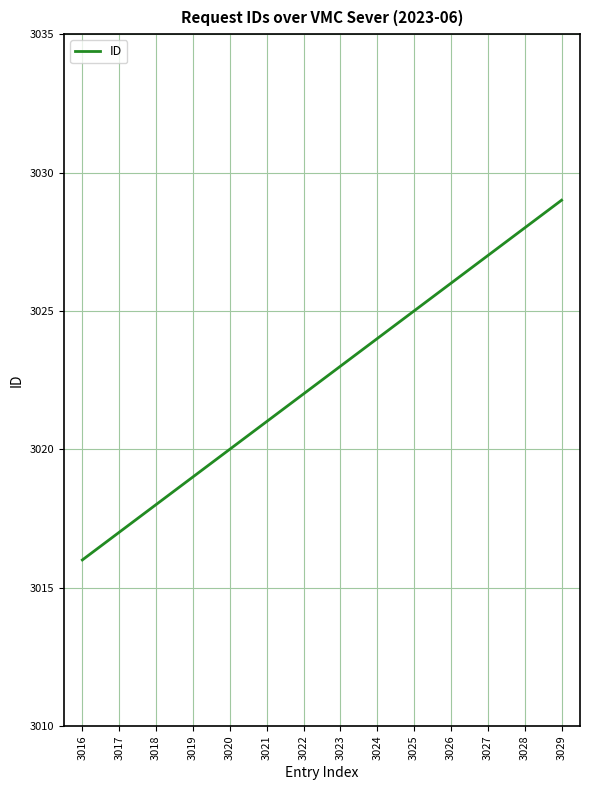

The chart shows a value of 3019 at 3019. True or false?

True